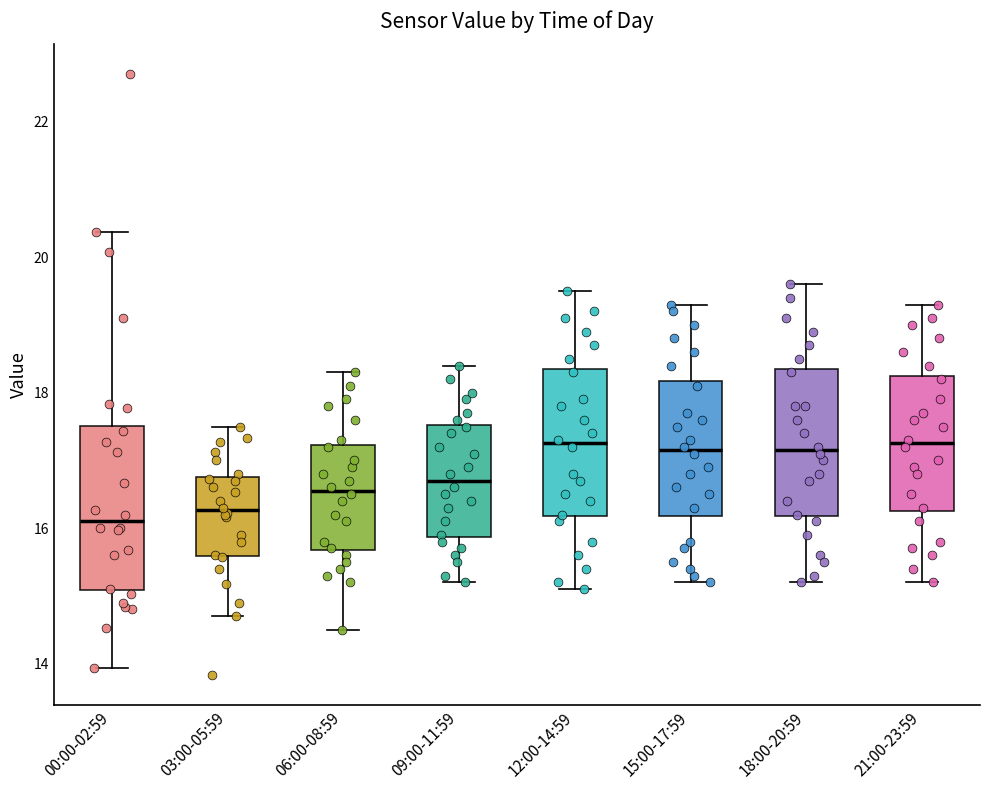

Which box is the tallest, from its lower edge to its upper edge?

00:00-02:59